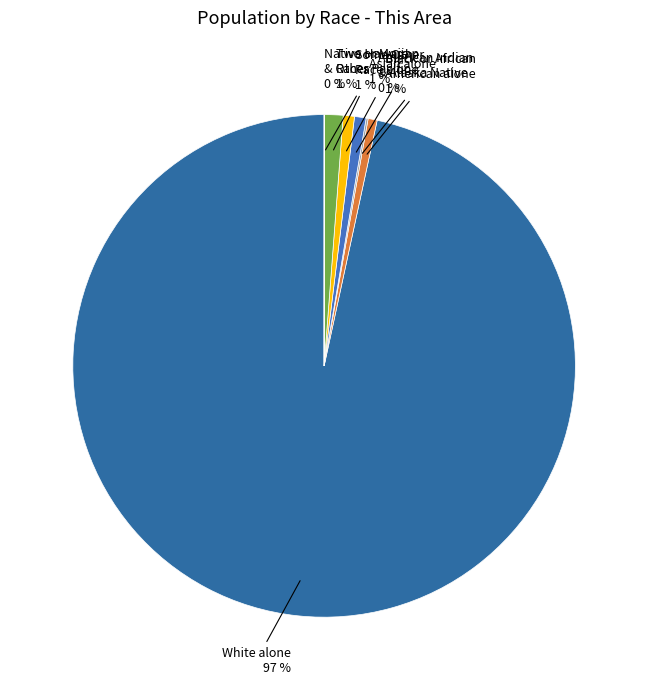

How many slices are in this pie chart?

7